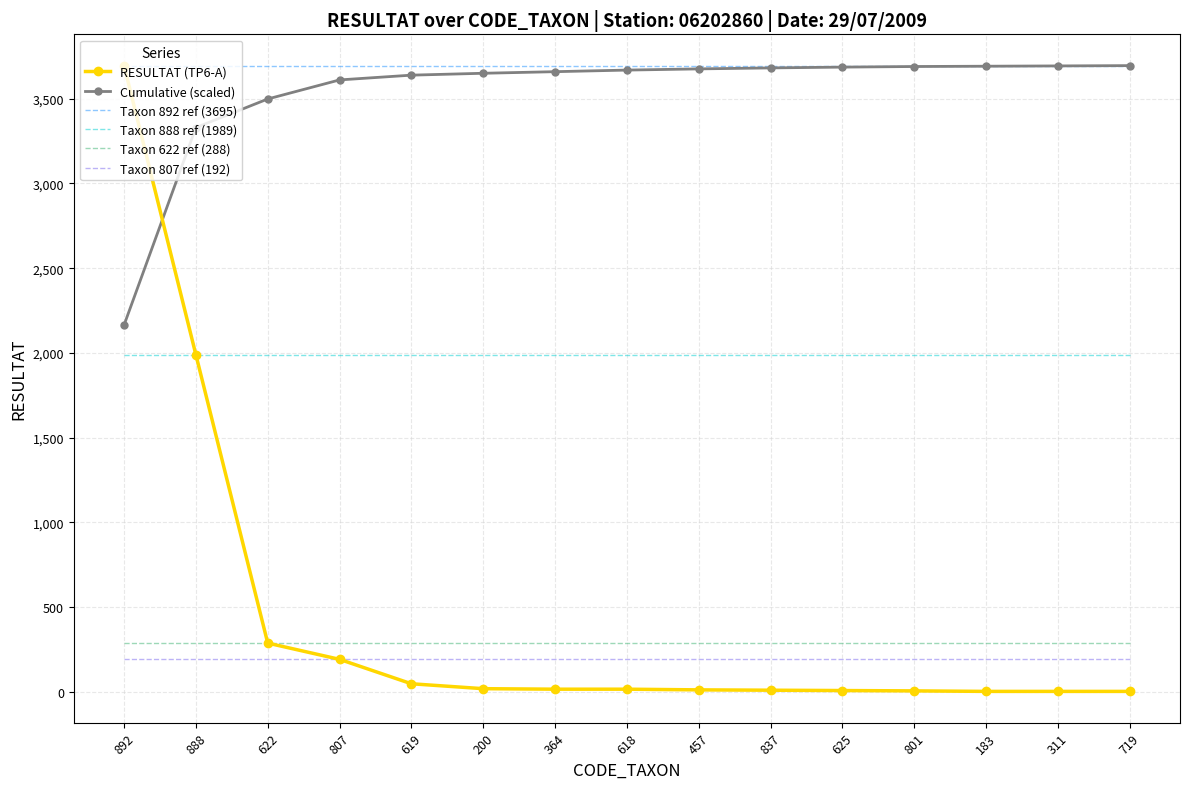

Which series has the widest spread of values?

RESULTAT (TP6-A)